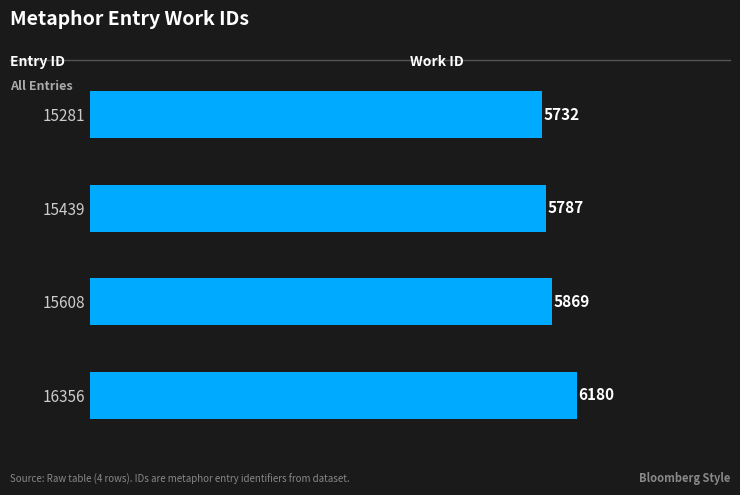

Approximately how many times larger is the value at 16356 compared to 15608?

1.1